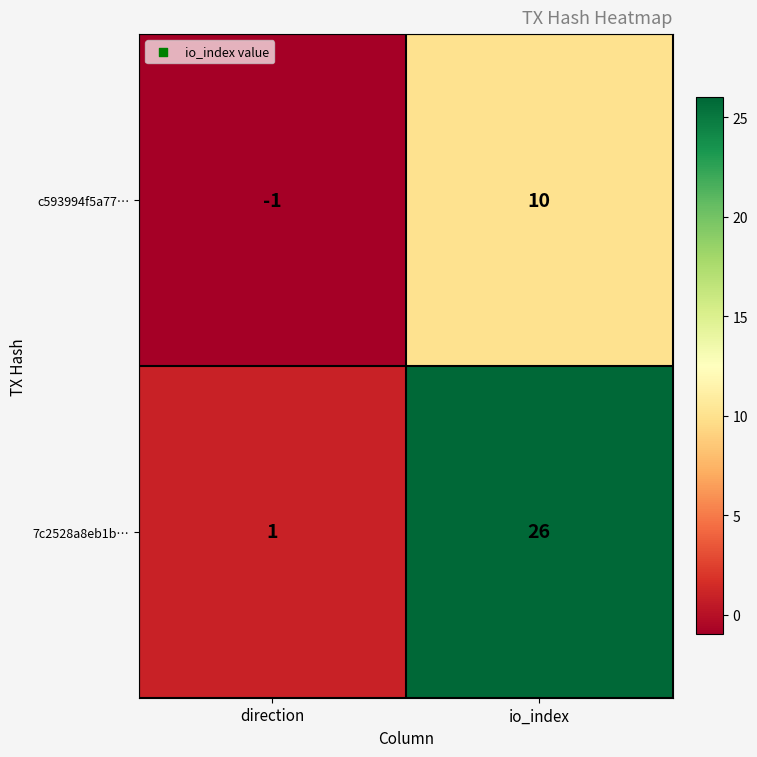

What is the difference between the 7c2528a8eb1b… values at direction and io_index?

25